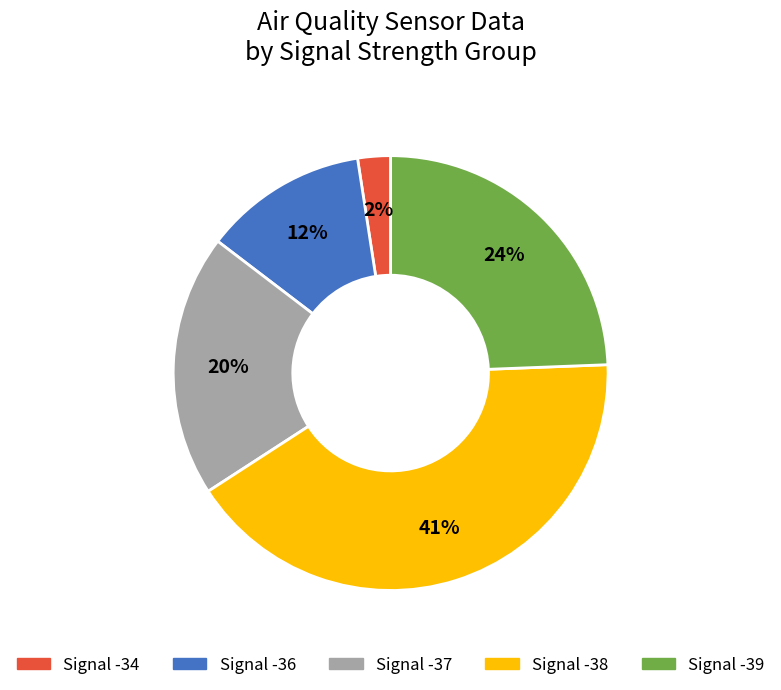

To the nearest percent, what is the average slice percentage?

20%